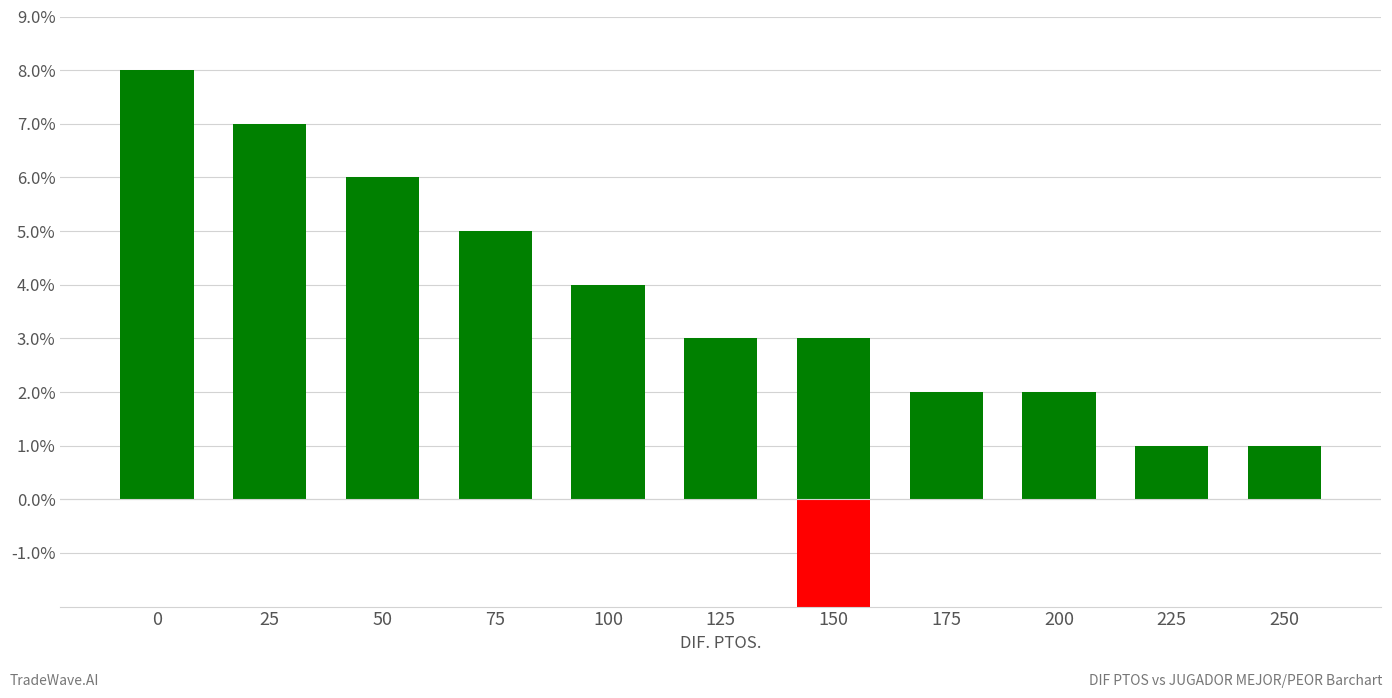

Are the bars horizontal?

No